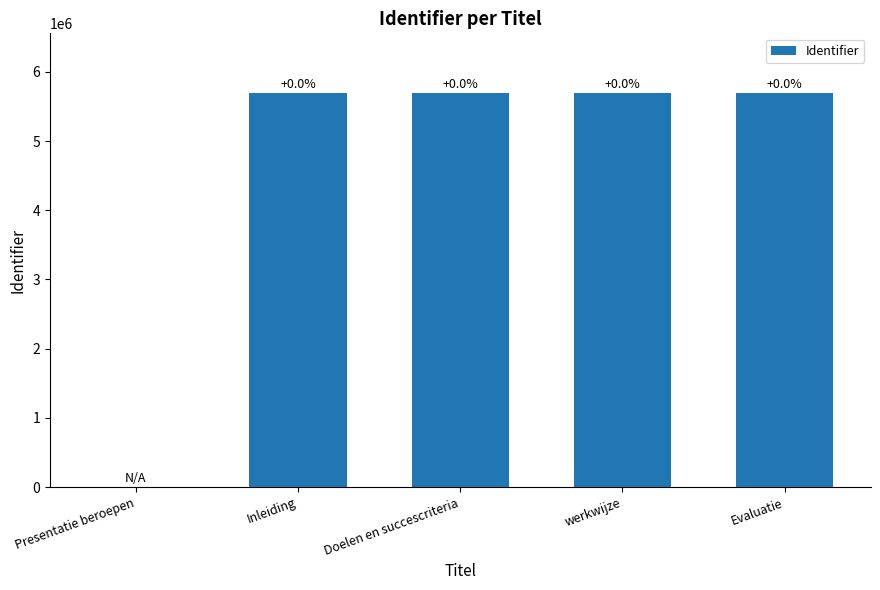

The chart shows a value of 7796789 at Evaluatie. True or false?

False